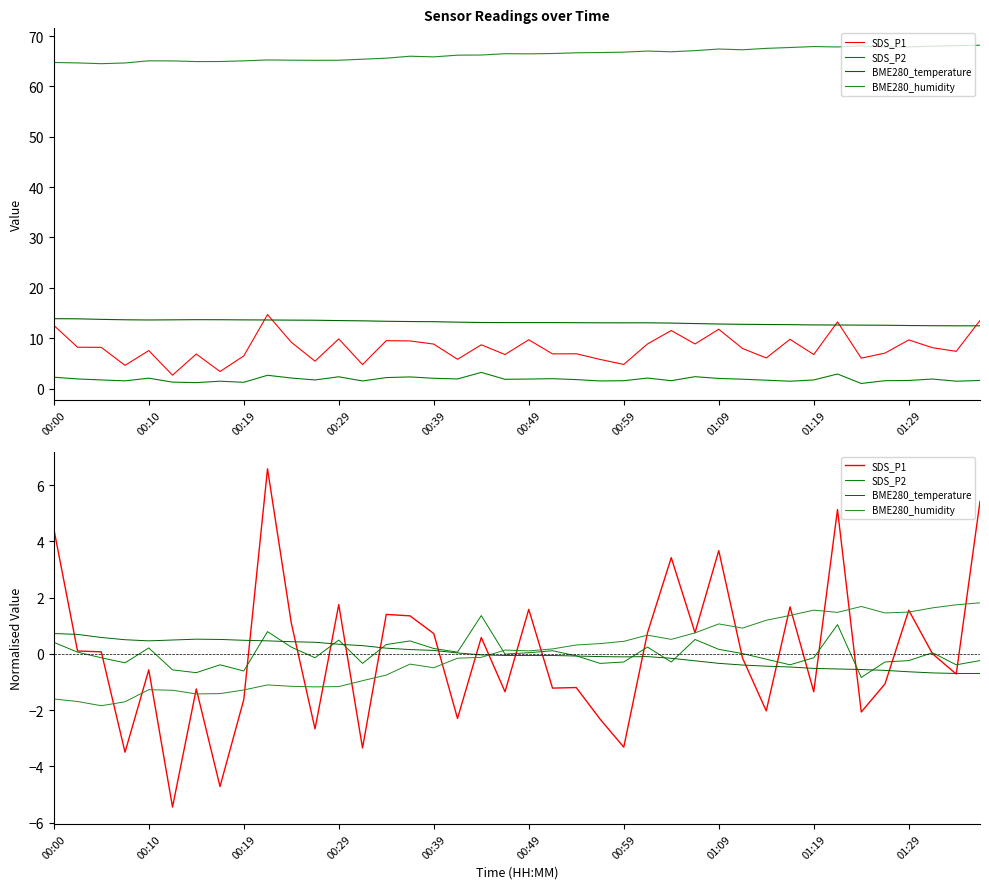

What is the difference between the highest and lowest values at 00:59?

3.8